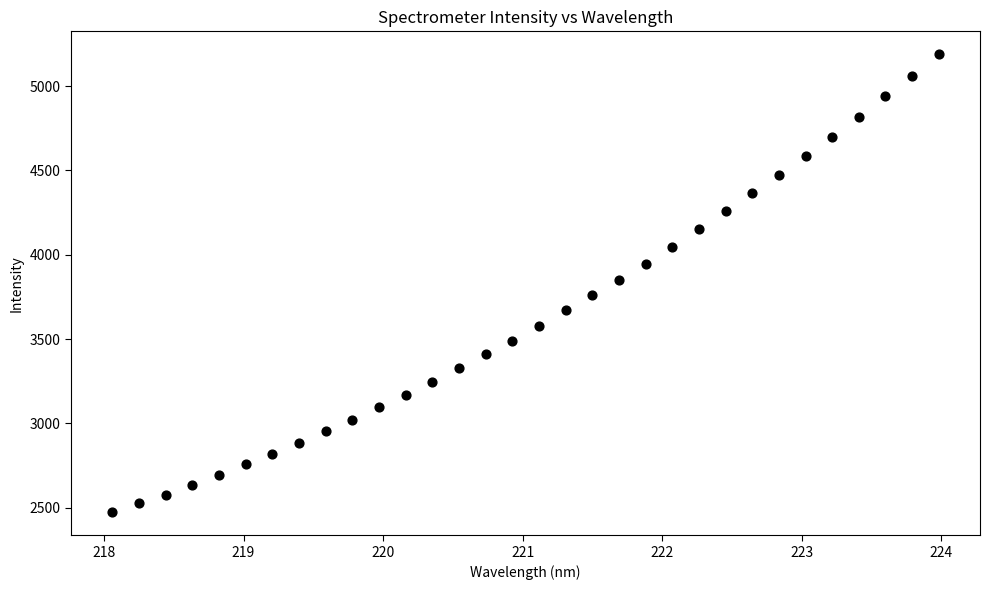

What is the range of X values (max minus min)?

5.9